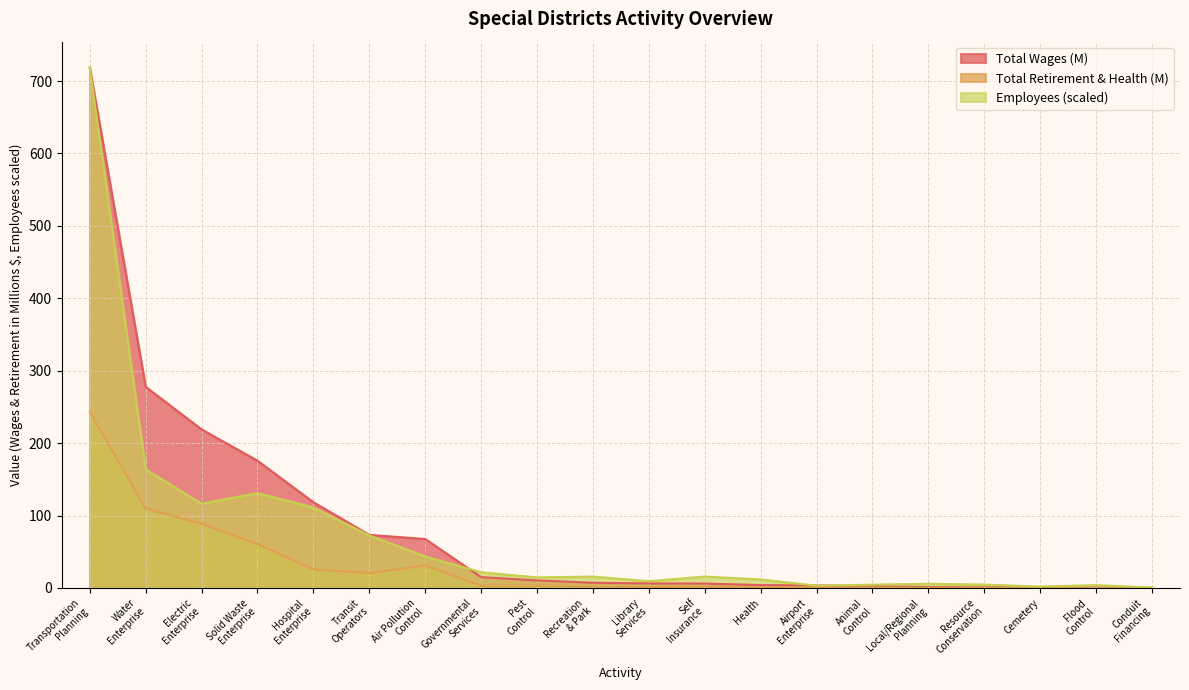

True or false: Total Wages (M) and Total Retirement & Health (M) intersect in this chart.

False